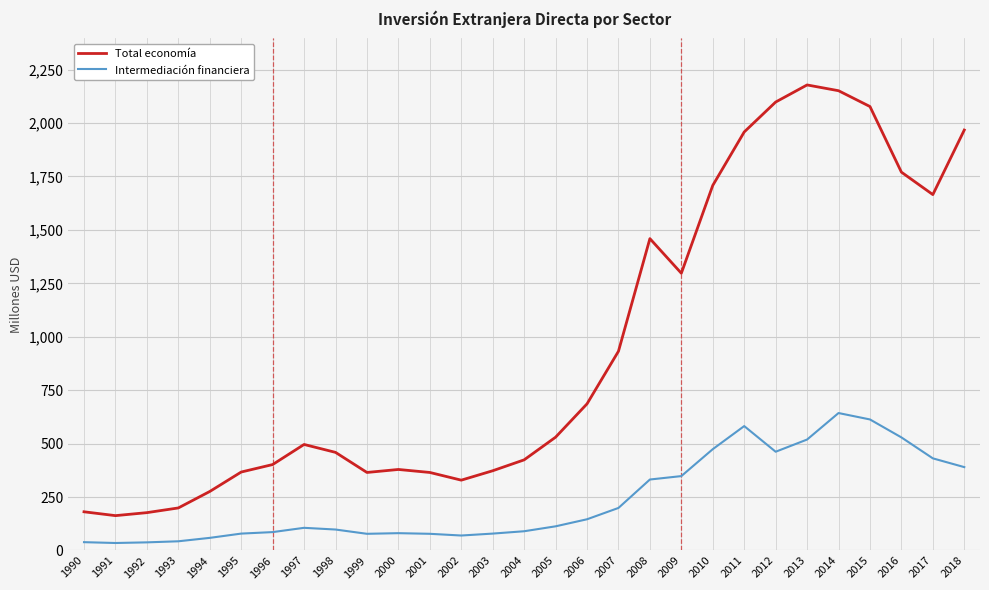

What is the average value of the Intermediación financiera series?

235.9